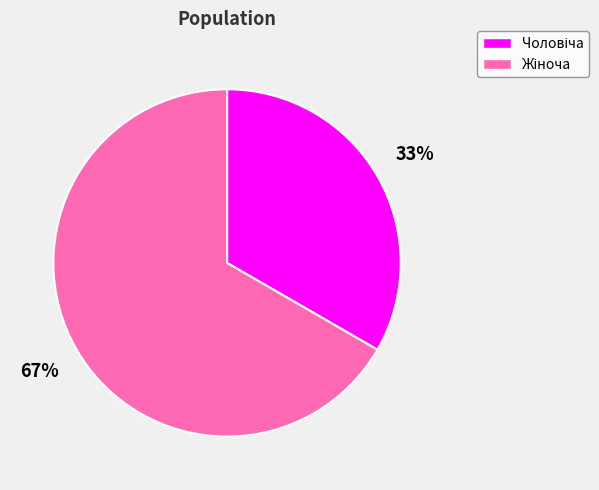

Is there a majority slice in this chart?

Yes